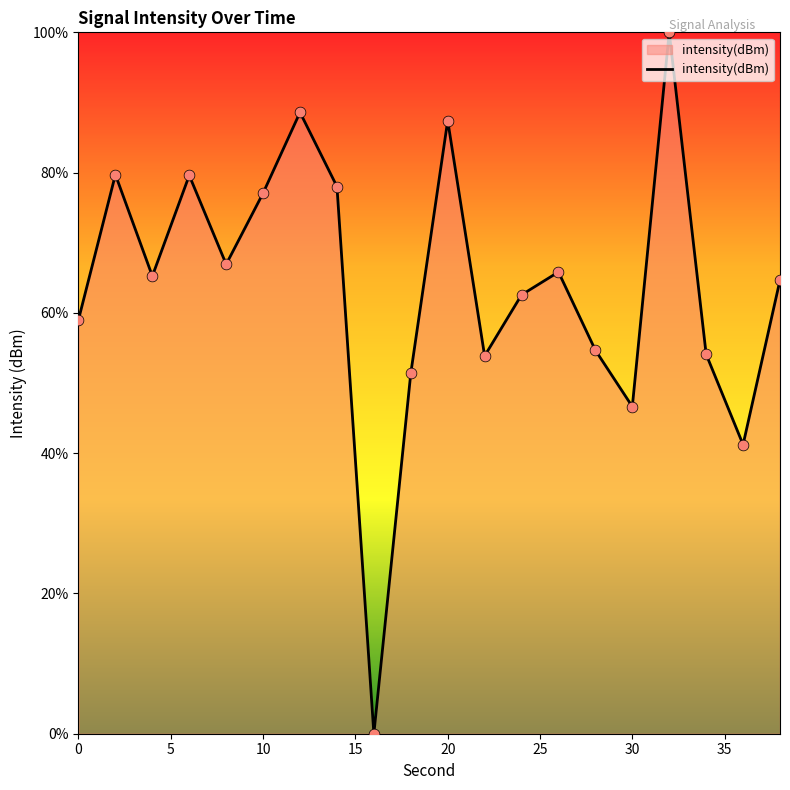

What is the difference between the maximum and minimum values?

100.0